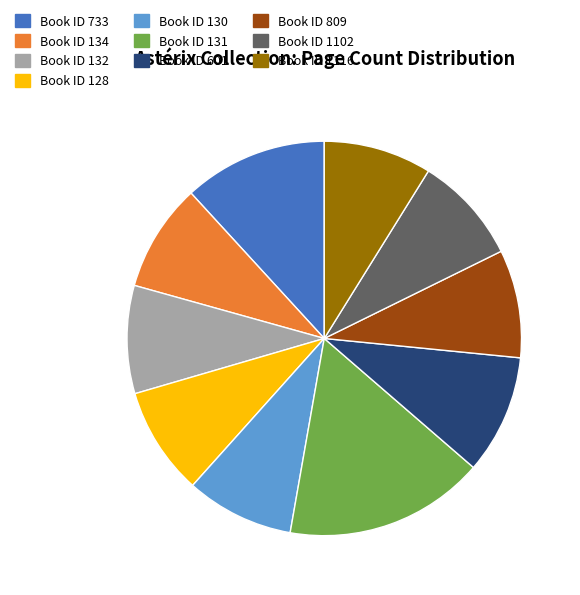

Which slice is the largest?

Book ID 131